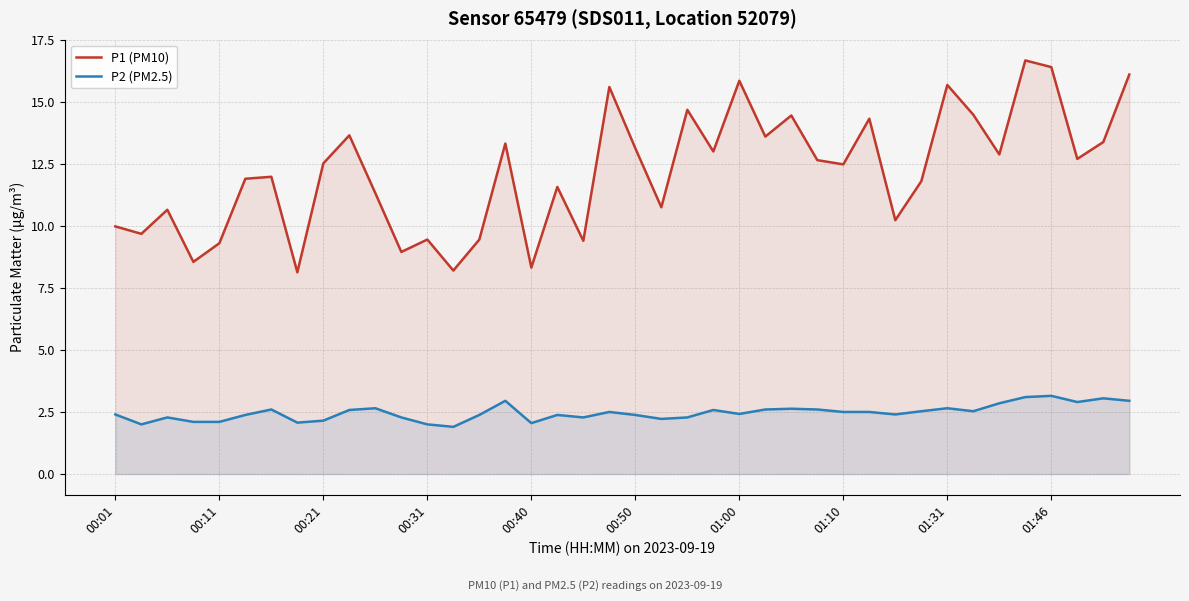

Reading left to right, extract all data points from this chart.

P1 (PM10): 10.0	9.7	10.7	8.6	9.3	11.9	12.0	8.1	12.5	13.7	11.3	8.9	9.4	8.2	9.4	13.3	8.3	11.6	9.4	15.6	13.1	10.8	14.7	13.0	15.8	13.6	14.4	12.7	12.5	14.3	10.2	11.8	15.7	14.5	12.9	16.7	16.4	12.7	13.4	16.1
P2 (PM2.5): 2.4	2.0	2.3	2.1	2.1	2.4	2.6	2.1	2.1	2.6	2.6	2.3	2.0	1.9	2.4	3.0	2.0	2.4	2.3	2.5	2.4	2.2	2.3	2.6	2.4	2.6	2.6	2.6	2.5	2.5	2.4	2.5	2.6	2.5	2.9	3.1	3.1	2.9	3.0	3.0